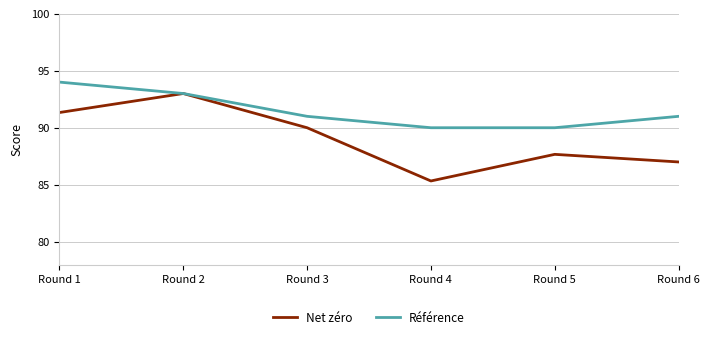

The Référence series shows 129.1 at Round 4. True or false?

False